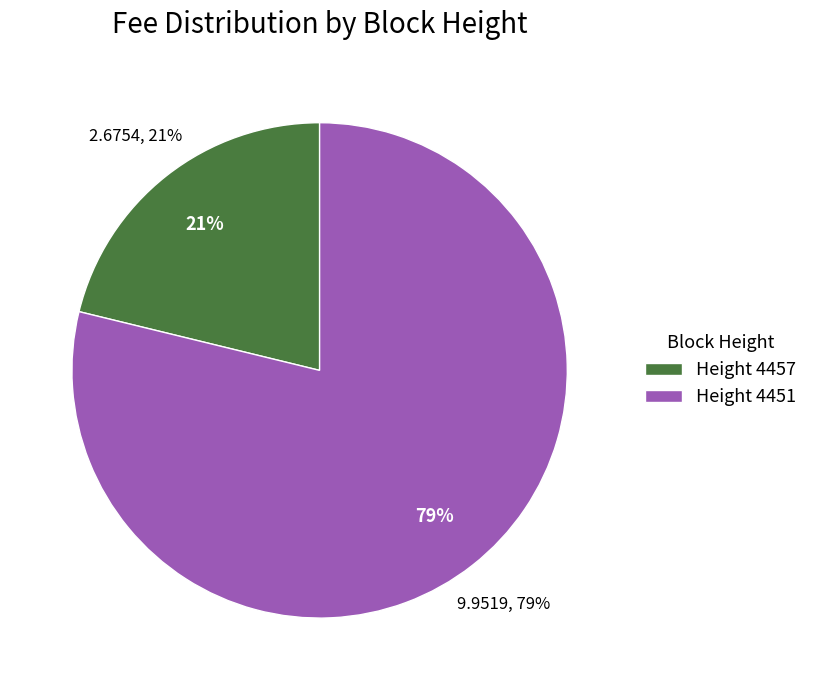

Is it true that 4457 is 15% of the pie?

False